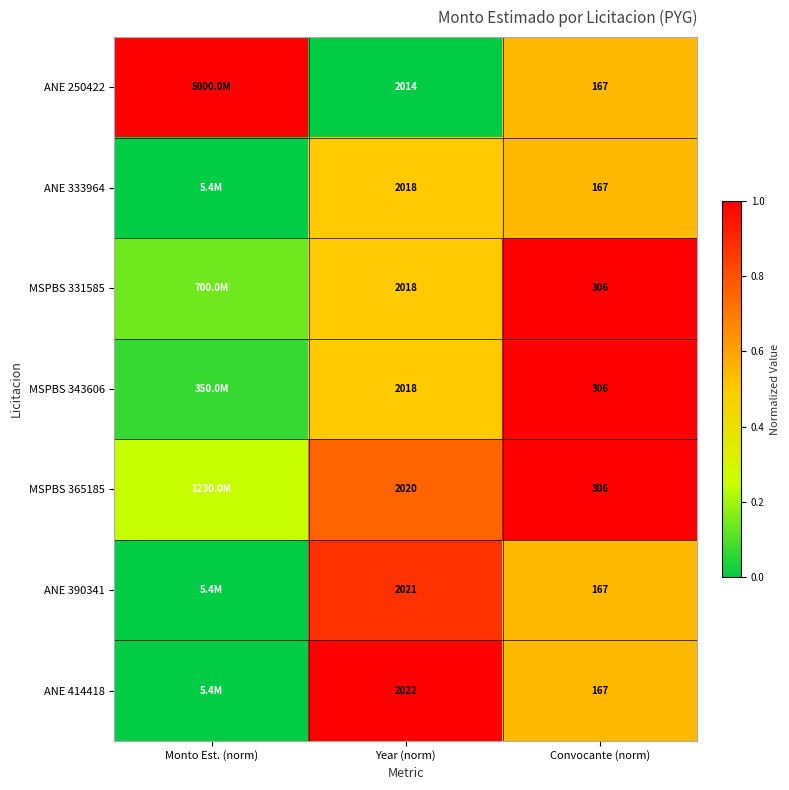

Is it true that MSPBS 365185 equals 1.3 at Year (norm)?

False